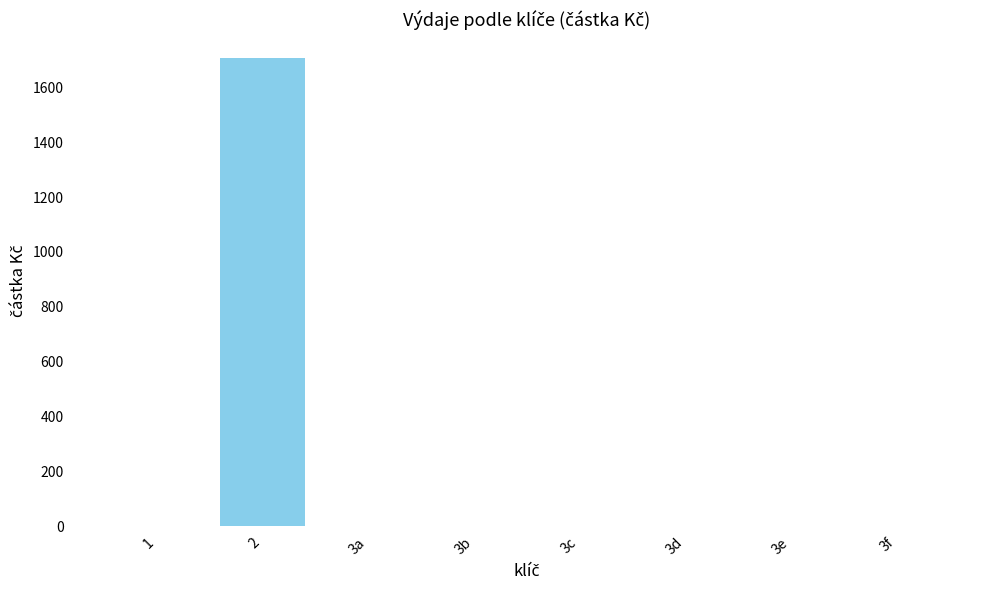

What is the greatest value displayed?

1708